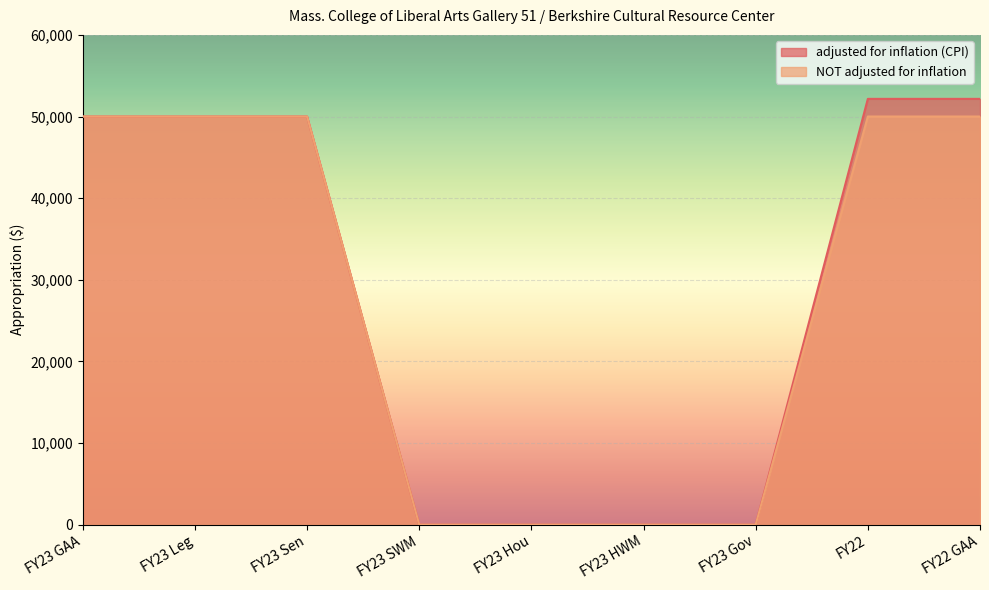

At which category is the sum across all series the highest?

FY22